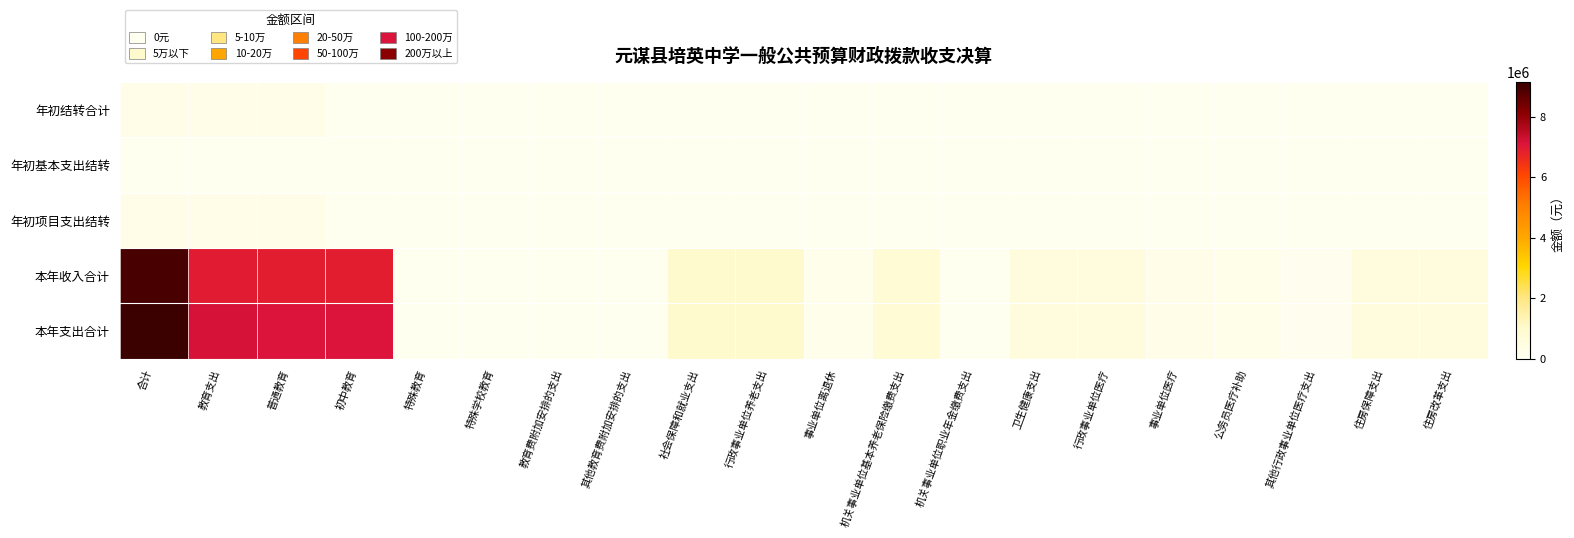

Reading left to right, extract all data points from this chart.

年初结转合计: 合计=247859.9	教育支出=237046.8	普通教育=237046.8	初中教育=10813.1	特殊教育=10813.1	特殊学校教育=0.0	教育费附加安排的支出=0.0	其他教育费附加安排的支出=0.0	社会保障和就业支出=0.0	行政事业单位养老支出=0.0	事业单位离退休=0.0	机关事业单位基本养老保险缴费支出=0.0	机关事业单位职业年金缴费支出=0.0	卫生健康支出=0.0	行政事业单位医疗=0.0	事业单位医疗=0.0	公务员医疗补助=0.0	其他行政事业单位医疗支出=0.0	住房保障支出=0.0	住房改革支出=0.0
年初基本支出结转: 合计=7603.9	教育支出=7603.9	普通教育=7603.9	初中教育=0.0	特殊教育=0.0	特殊学校教育=0.0	教育费附加安排的支出=0.0	其他教育费附加安排的支出=0.0	社会保障和就业支出=0.0	行政事业单位养老支出=0.0	事业单位离退休=0.0	机关事业单位基本养老保险缴费支出=0.0	机关事业单位职业年金缴费支出=0.0	卫生健康支出=0.0	行政事业单位医疗=0.0	事业单位医疗=0.0	公务员医疗补助=0.0	其他行政事业单位医疗支出=0.0	住房保障支出=0.0	住房改革支出=0.0
年初项目支出结转: 合计=240256.0	教育支出=229442.9	普通教育=229442.9	初中教育=10813.1	特殊教育=10813.1	特殊学校教育=0.0	教育费附加安排的支出=0.0	其他教育费附加安排的支出=0.0	社会保障和就业支出=0.0	行政事业单位养老支出=0.0	事业单位离退休=0.0	机关事业单位基本养老保险缴费支出=0.0	机关事业单位职业年金缴费支出=0.0	卫生健康支出=0.0	行政事业单位医疗=0.0	事业单位医疗=0.0	公务员医疗补助=0.0	其他行政事业单位医疗支出=0.0	住房保障支出=0.0	住房改革支出=0.0
本年收入合计: 合计=8946531.8	教育支出=6952860.2	普通教育=6896644.1	初中教育=6896644.1	特殊教育=24384.6	特殊学校教育=24384.6	教育费附加安排的支出=31831.5	其他教育费附加安排的支出=31831.5	社会保障和就业支出=967964.1	行政事业单位养老支出=967964.1	事业单位离退休=153207.6	机关事业单位基本养老保险缴费支出=814756.5	机关事业单位职业年金缴费支出=0.0	卫生健康支出=501805.6	行政事业单位医疗=501805.6	事业单位医疗=279160.2	公务员医疗补助=180208.0	其他行政事业单位医疗支出=42437.4	住房保障支出=523902.0	住房改革支出=523902.0
本年支出合计: 合计=9140589.0	教育支出=7146917.4	普通教育=7079888.2	初中教育=7079888.2	特殊教育=35197.7	特殊学校教育=35197.7	教育费附加安排的支出=31831.5	其他教育费附加安排的支出=31831.5	社会保障和就业支出=967964.1	行政事业单位养老支出=967964.1	事业单位离退休=153207.6	机关事业单位基本养老保险缴费支出=814756.5	机关事业单位职业年金缴费支出=0.0	卫生健康支出=501805.6	行政事业单位医疗=501805.6	事业单位医疗=279160.2	公务员医疗补助=180208.0	其他行政事业单位医疗支出=42437.4	住房保障支出=523902.0	住房改革支出=523902.0